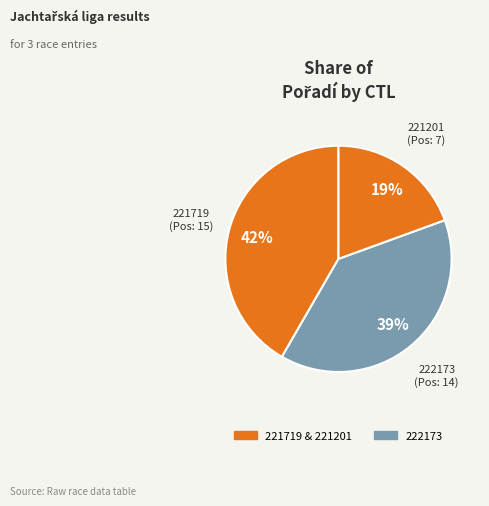

What is the largest slice in the pie chart?

221719